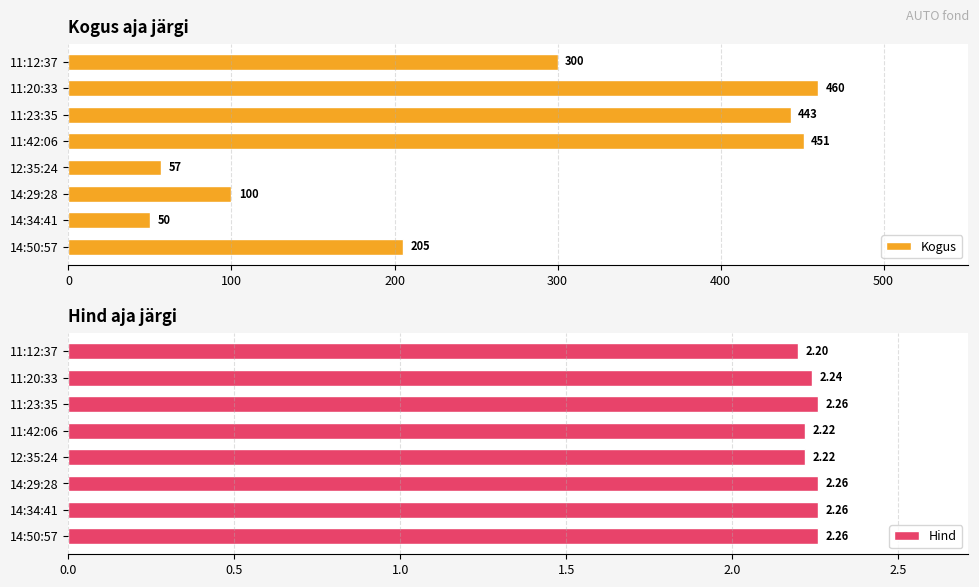

Rank the series by their average value, from lowest to highest.

Hind, Kogus